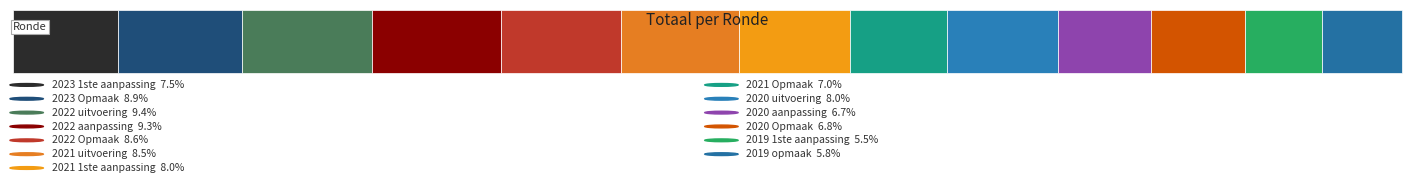

What position from the left is 2023 Opmaak?

2